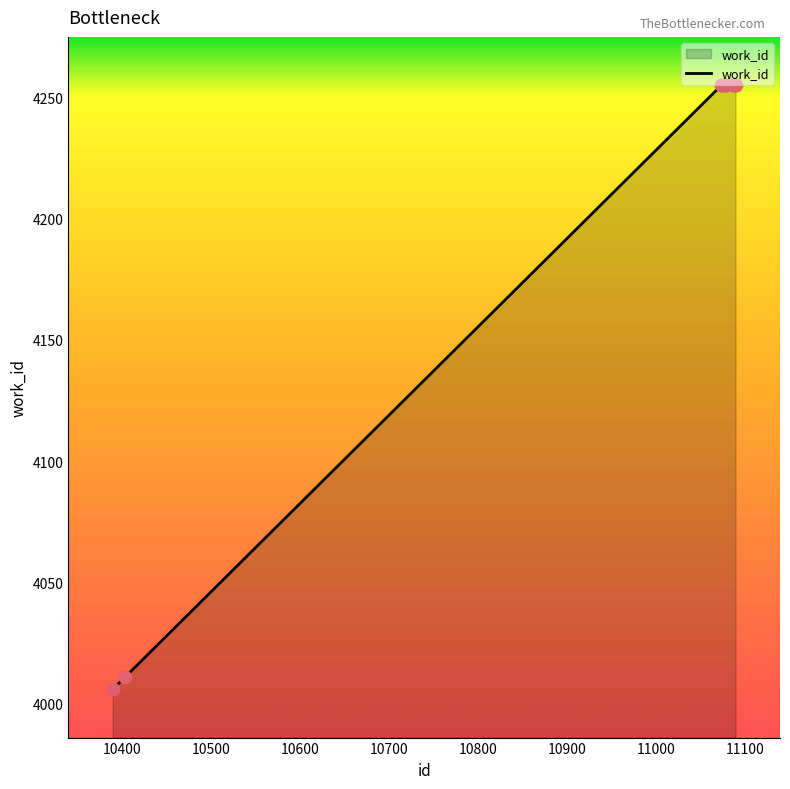

What is the difference between the maximum and minimum values?

249